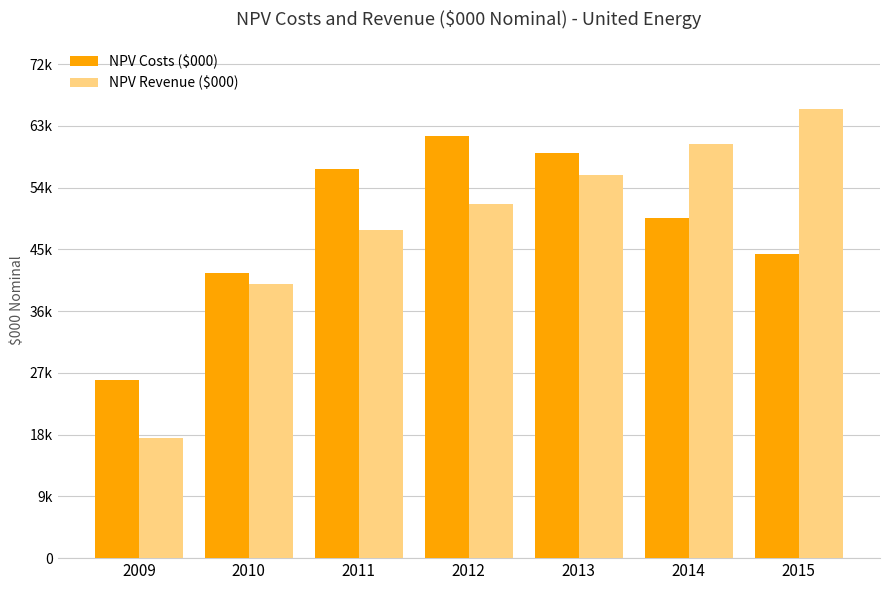

Does the chart contain stacked bars?

No